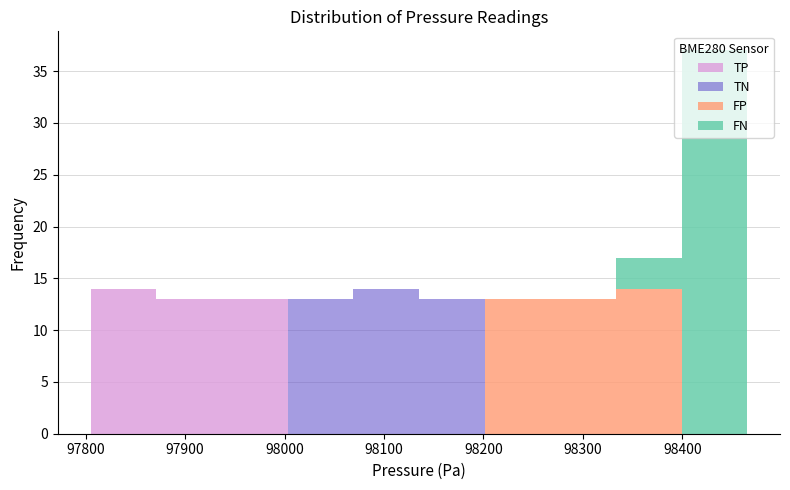

What is the total height of the stacked bar covering 97810 to 97870 on the x-axis? Neither the bar edges nor the heights are printed on the chart, so give them approximately, as read against the axes.

14